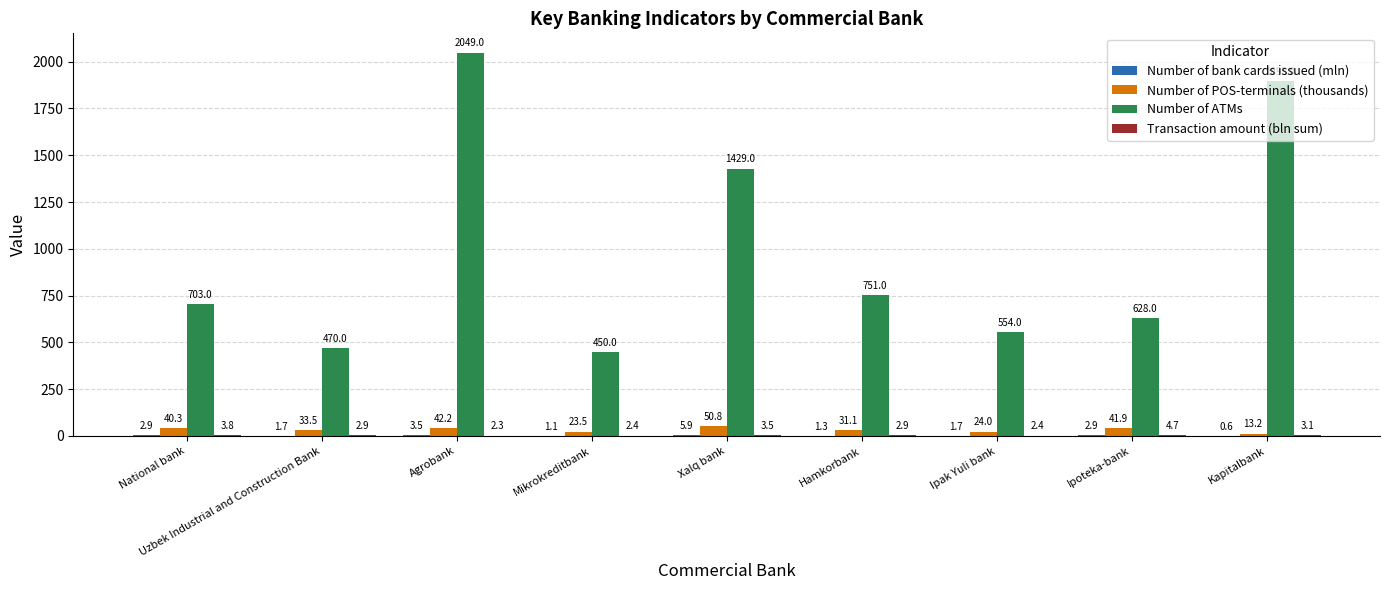

At which category does the chart reach its peak across all series?

Agrobank